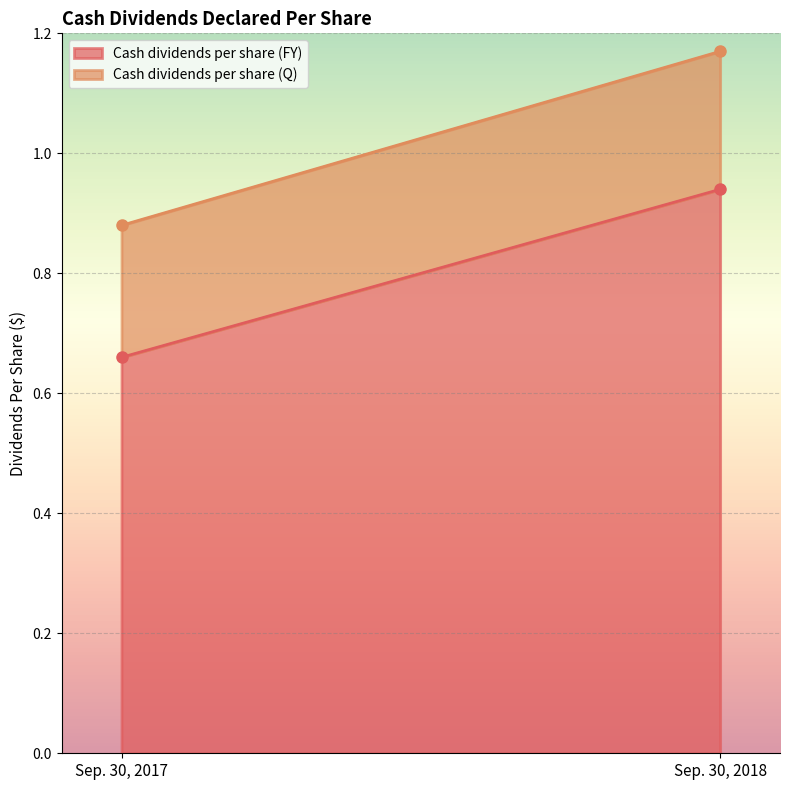

Reading right to left, what are all the values shown in this chart?

Cash dividends per share (FY): 0.9	0.7
Cash dividends per share (Q): 0.2	0.2